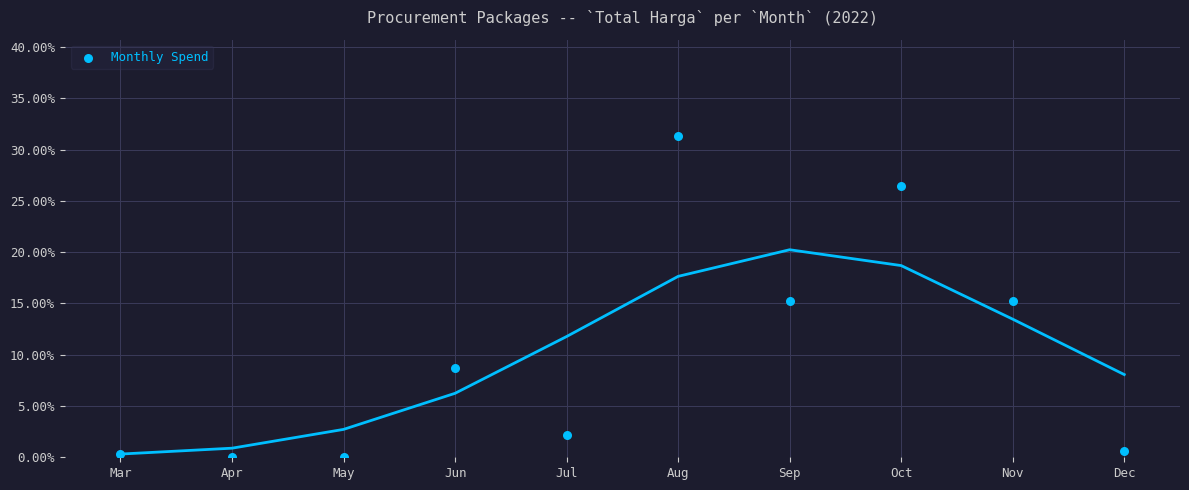

What is the average Y value?

10.0